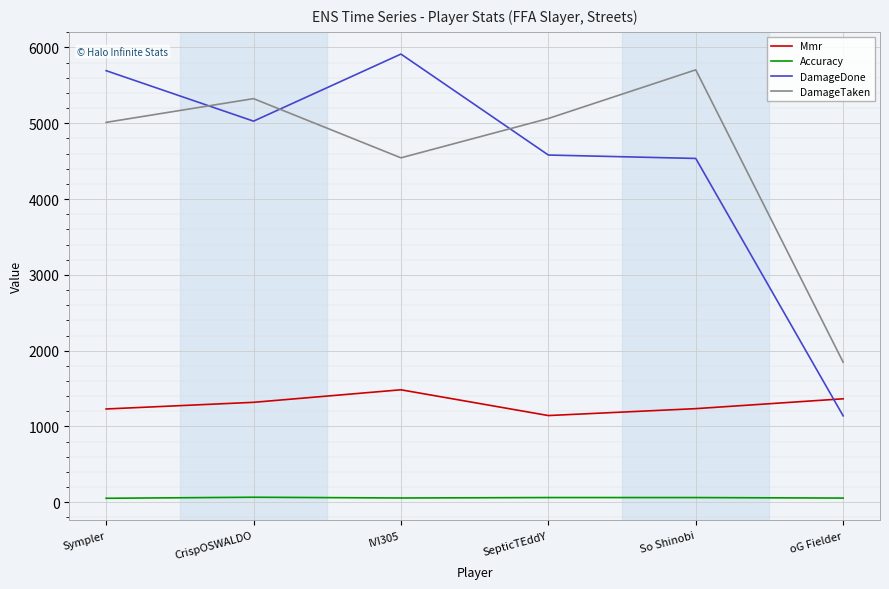

Is the value of DamageDone at So Shinobi greater than the value of Mmr at oG Fielder?

Yes